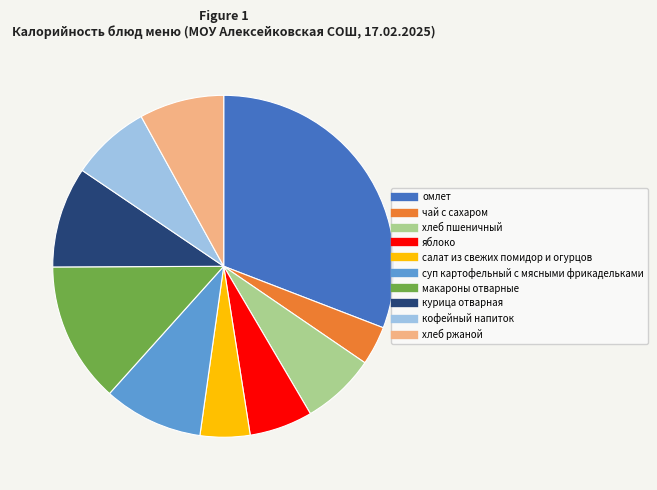

Is омлет the majority of the pie?

No